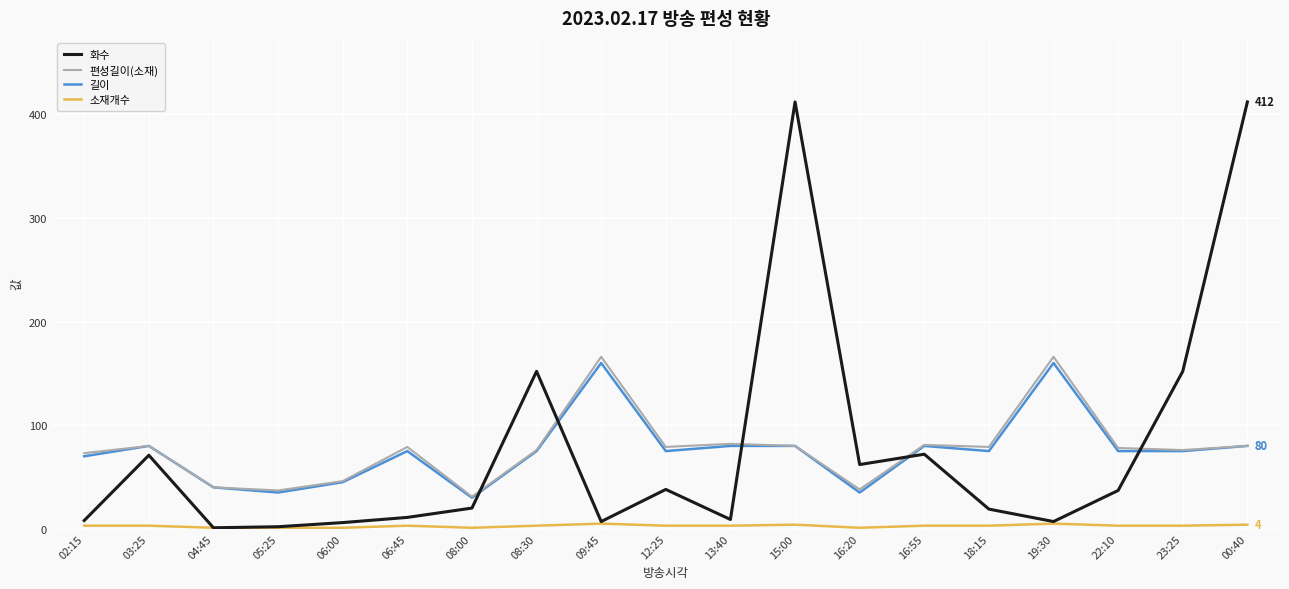

Is the value of 길이 at 05:25 greater than the value of 화수 at 08:30?

No